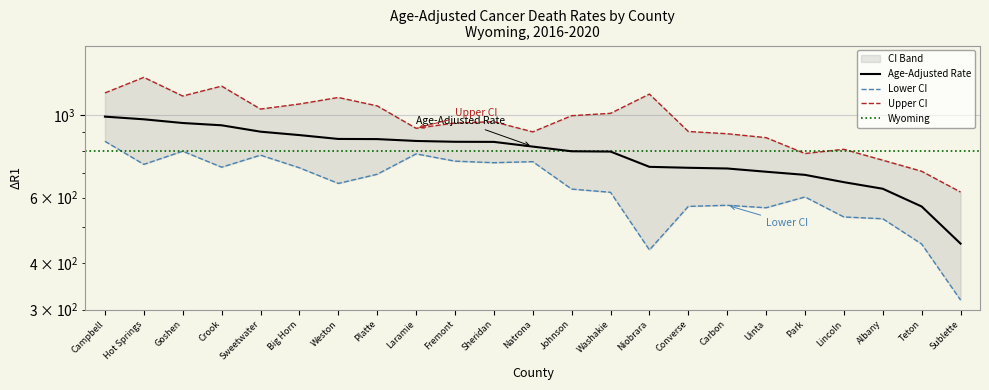

Which series has the largest range (max minus min)?

Upper CI